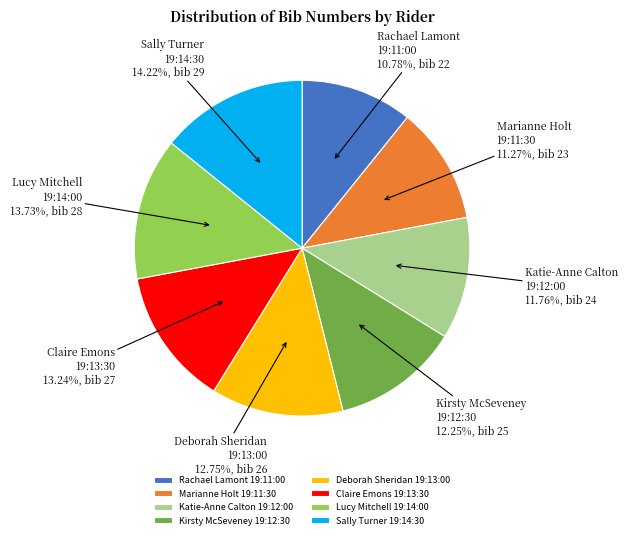

Does any single category account for the majority?

No